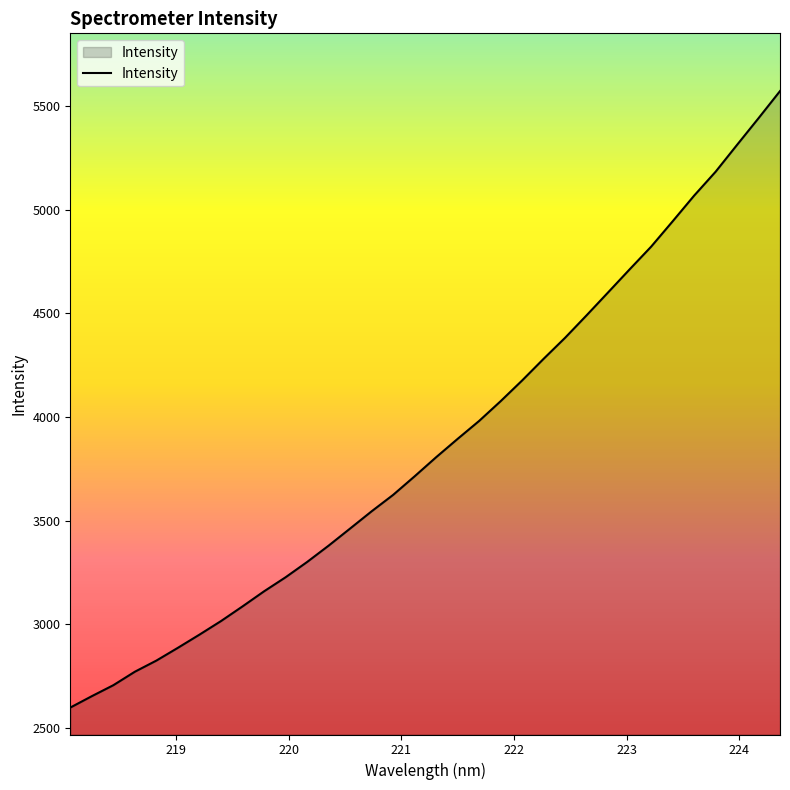

What is the maximum value shown in the chart?

5572.4